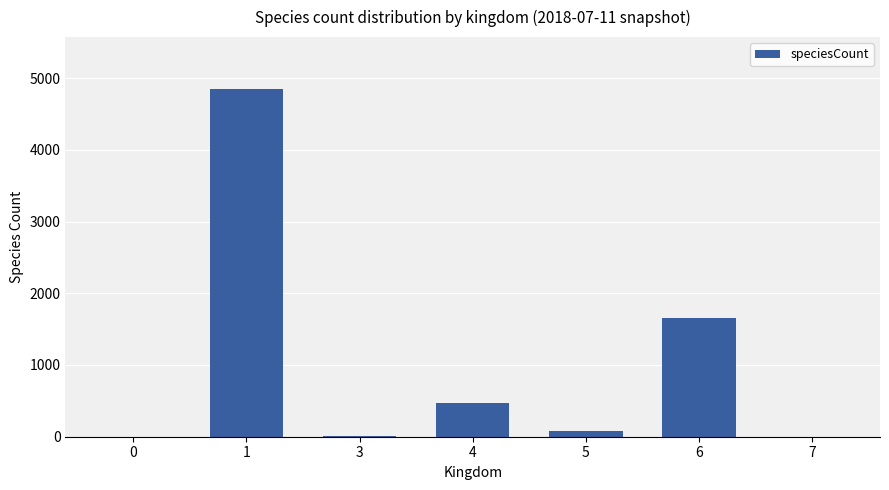

Where is the data nearest to the value 2422?

6